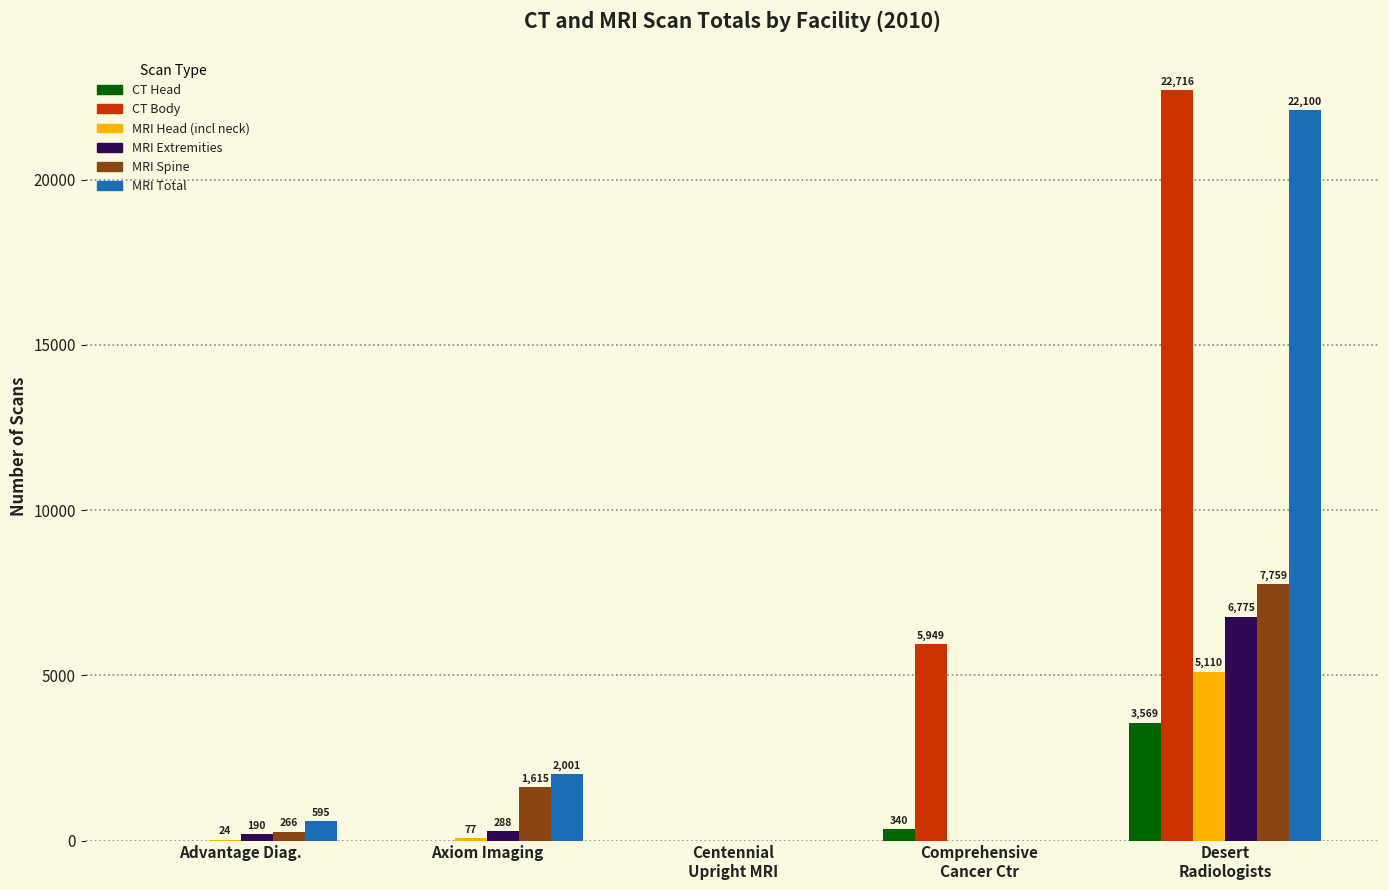

Reading left to right, what are all the values shown in this chart?

CT Head: 0	0	0	340	3569
CT Body: 0	0	0	5949	22716
MRI Head (incl neck): 24	77	0	0	5110
MRI Extremities: 190	288	0	0	6775
MRI Spine: 266	1615	0	0	7759
MRI Total: 595	2001	0	0	22100